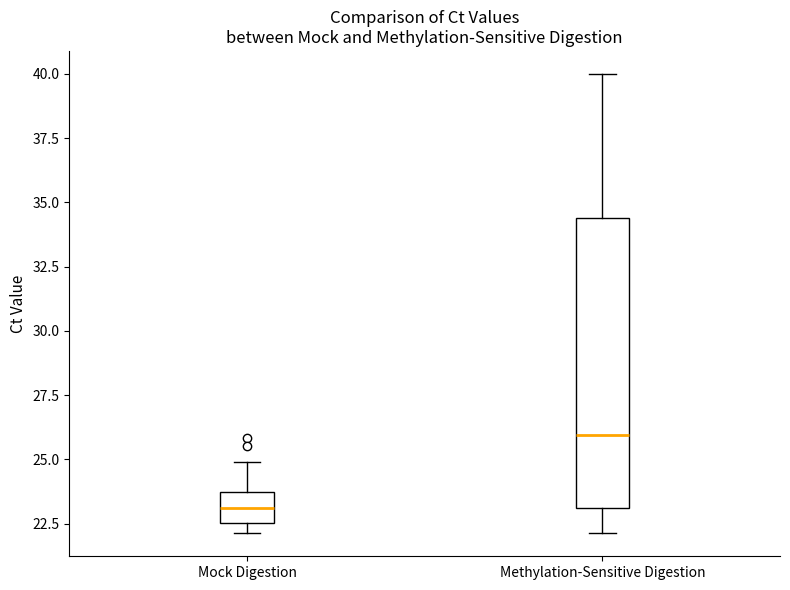

Which box has the lowest median line?

Mock Digestion